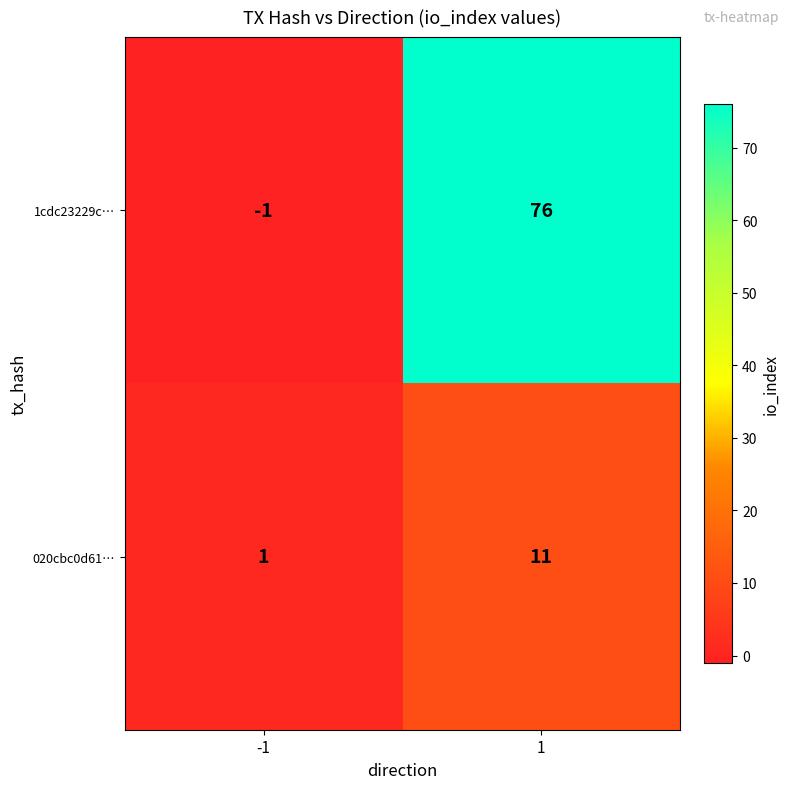

At how many categories does at least one series exceed 14?

1